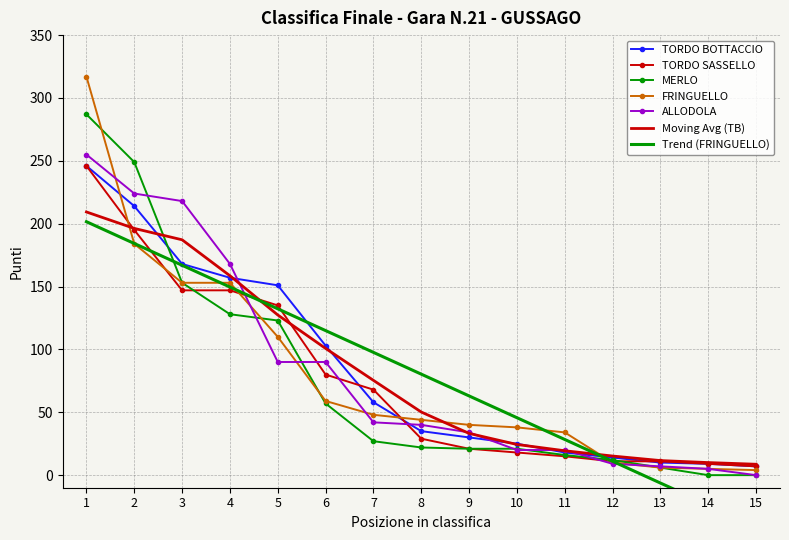

What is the maximum value for TORDO BOTTACCIO?

246.0